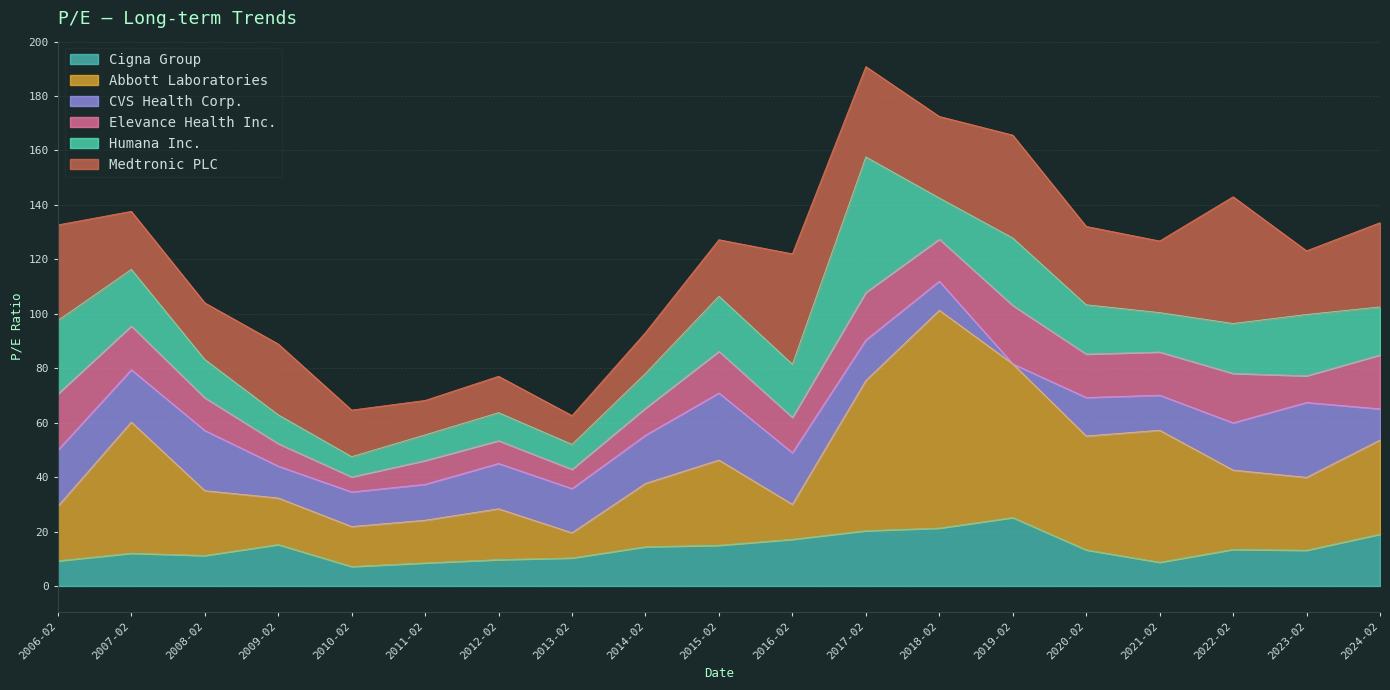

How many lines are shown in the chart?

6